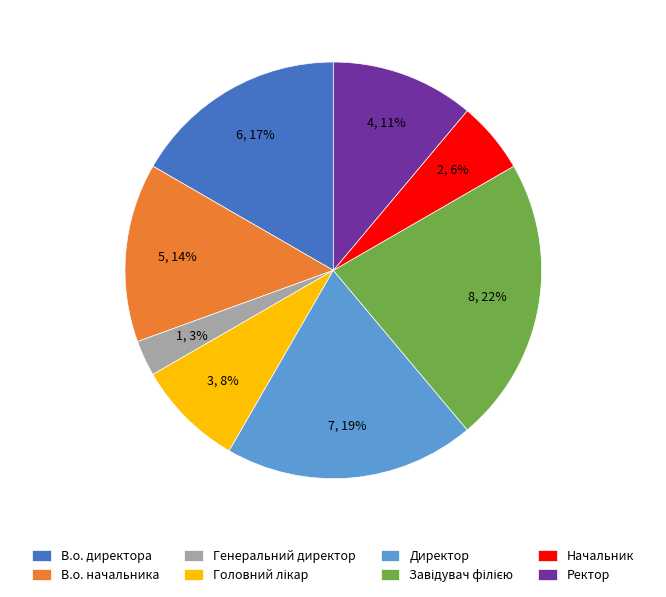

Is there a majority slice in this chart?

No